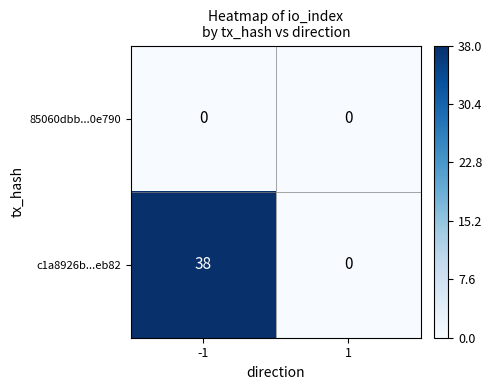

True or false: c1a8926b...eb82 has a value of 13 at -1.

False